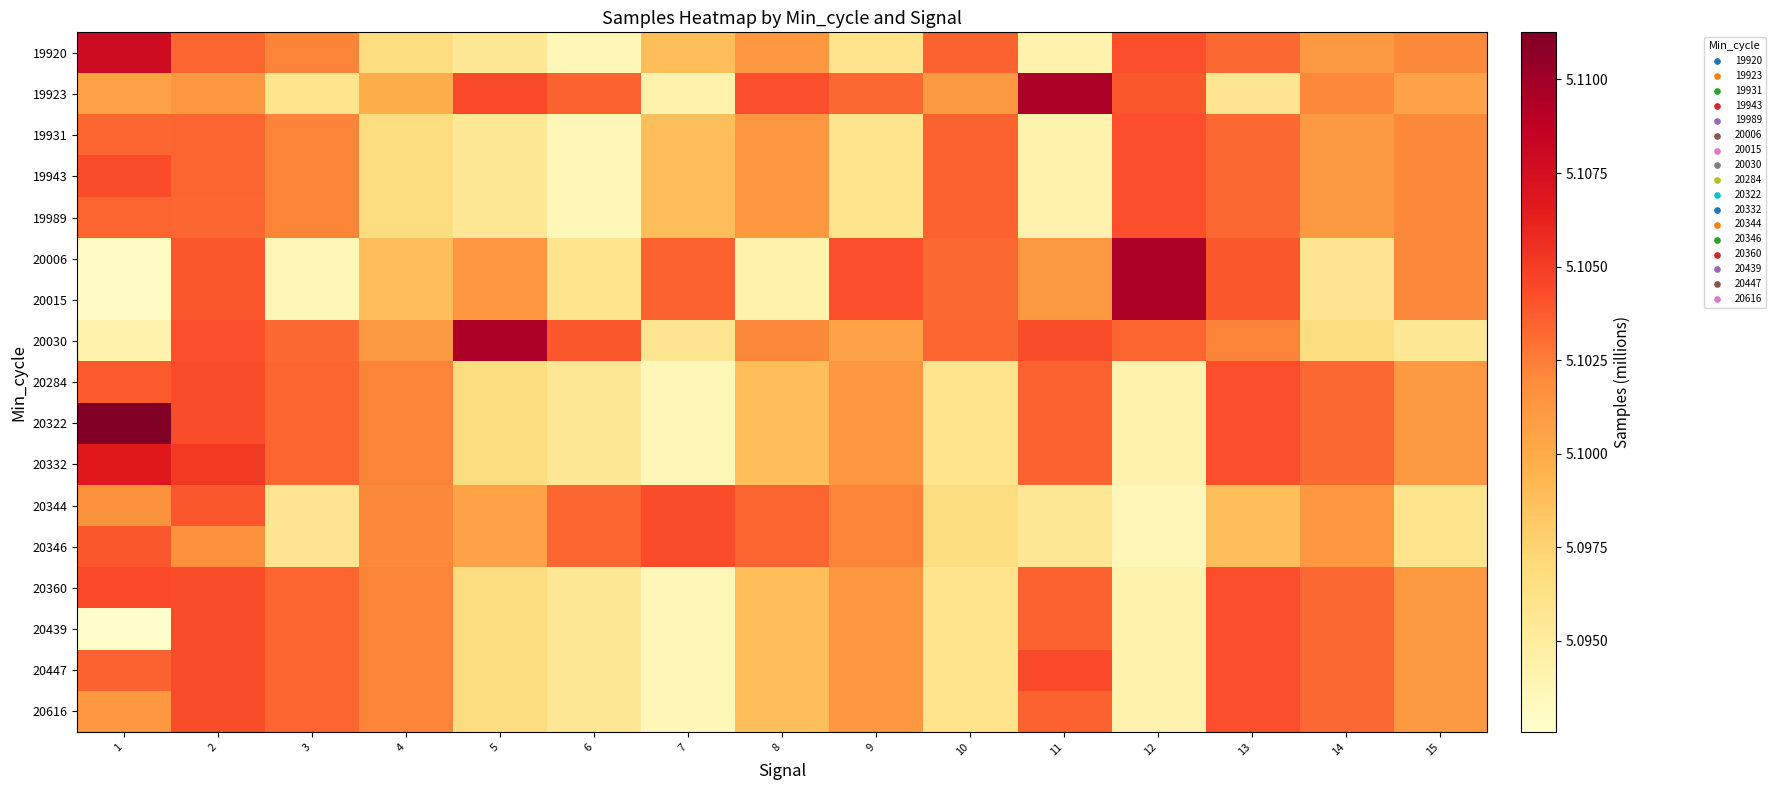

What is the minimum value shown in the chart?

5.1